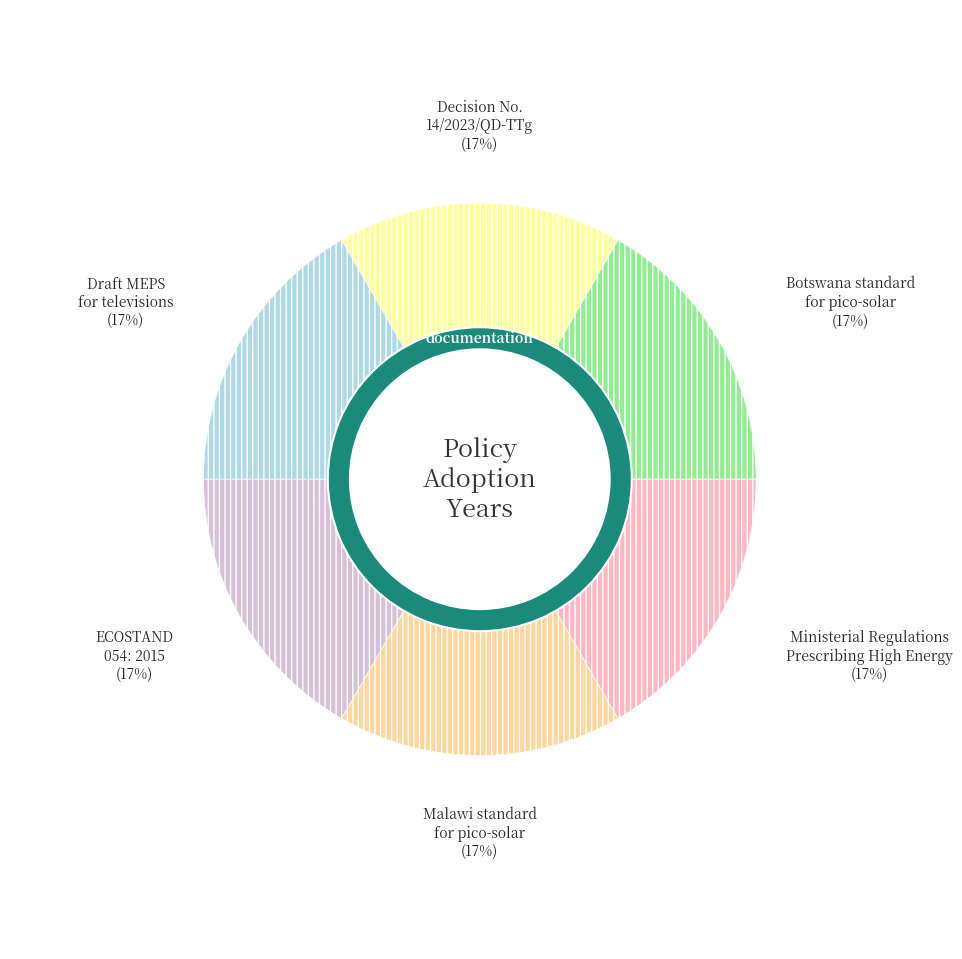

Is ECOSTAND 054: 2015 the majority of the pie?

No